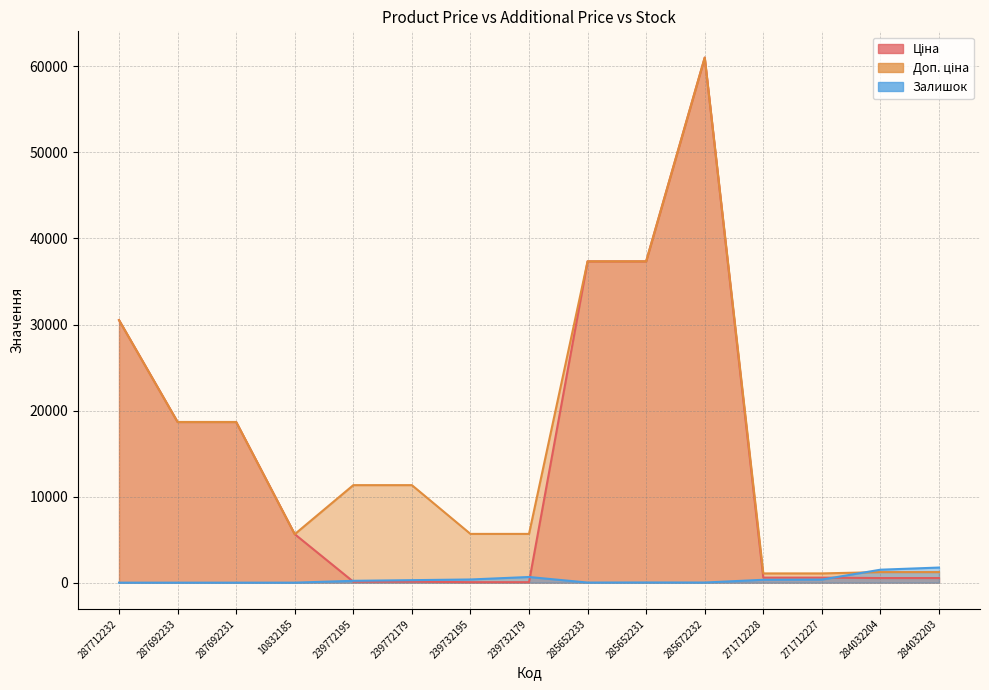

The value of Залишок at 239772179 is 516.4. True or false?

False